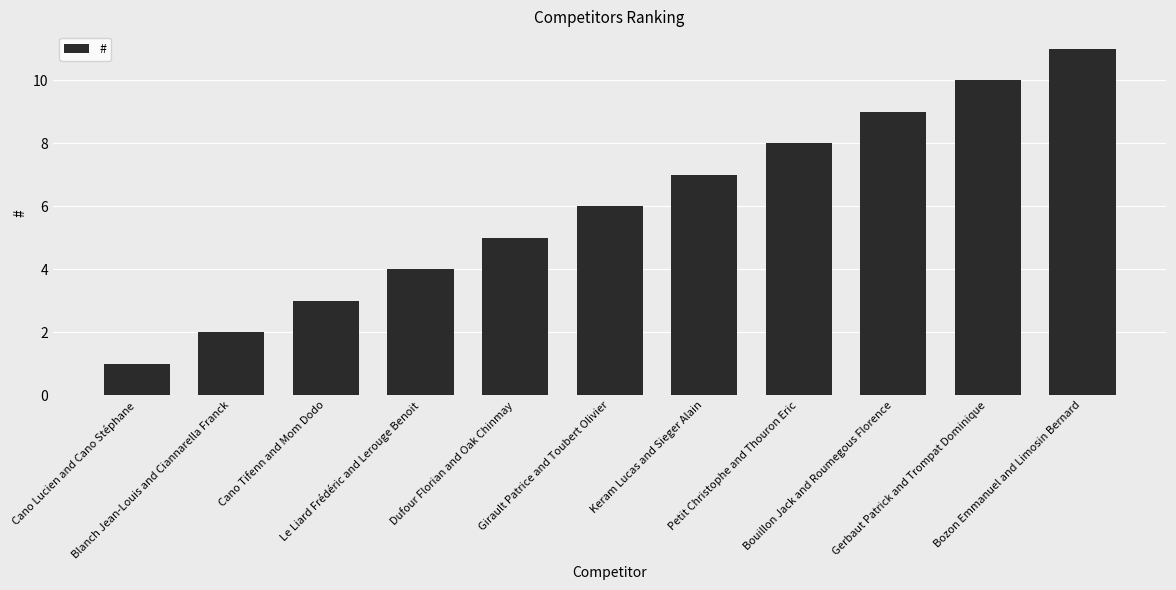

Is it true that the value at Gerbaut Patrick and Trompat Dominique is 17?

False